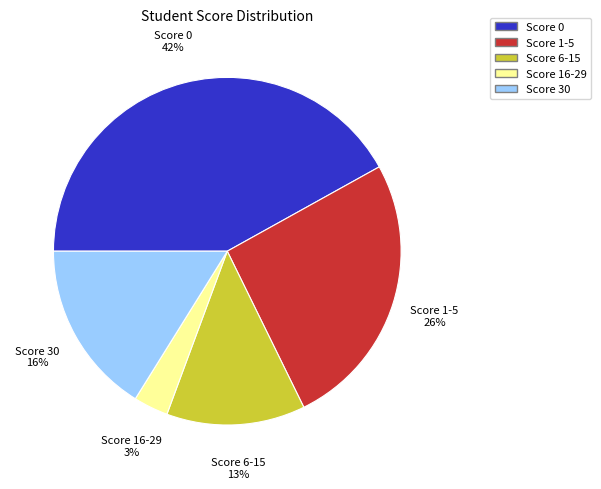

Is there a majority slice in this chart?

No